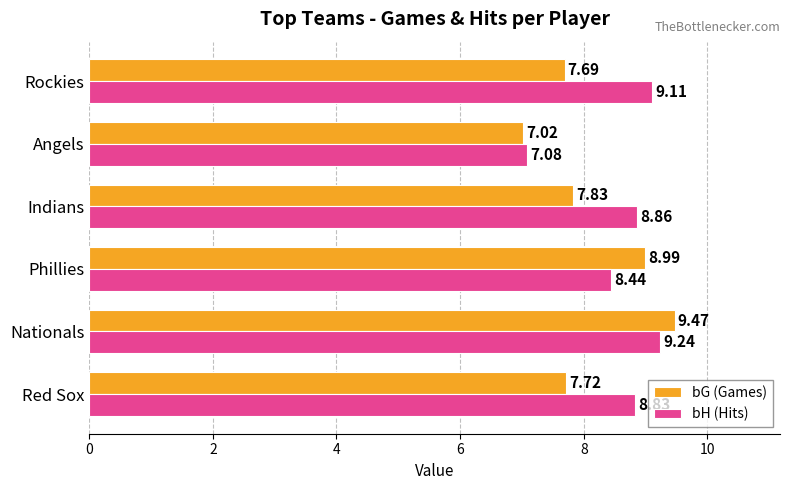

At which label is bG (Games) closest to 8?

Indians